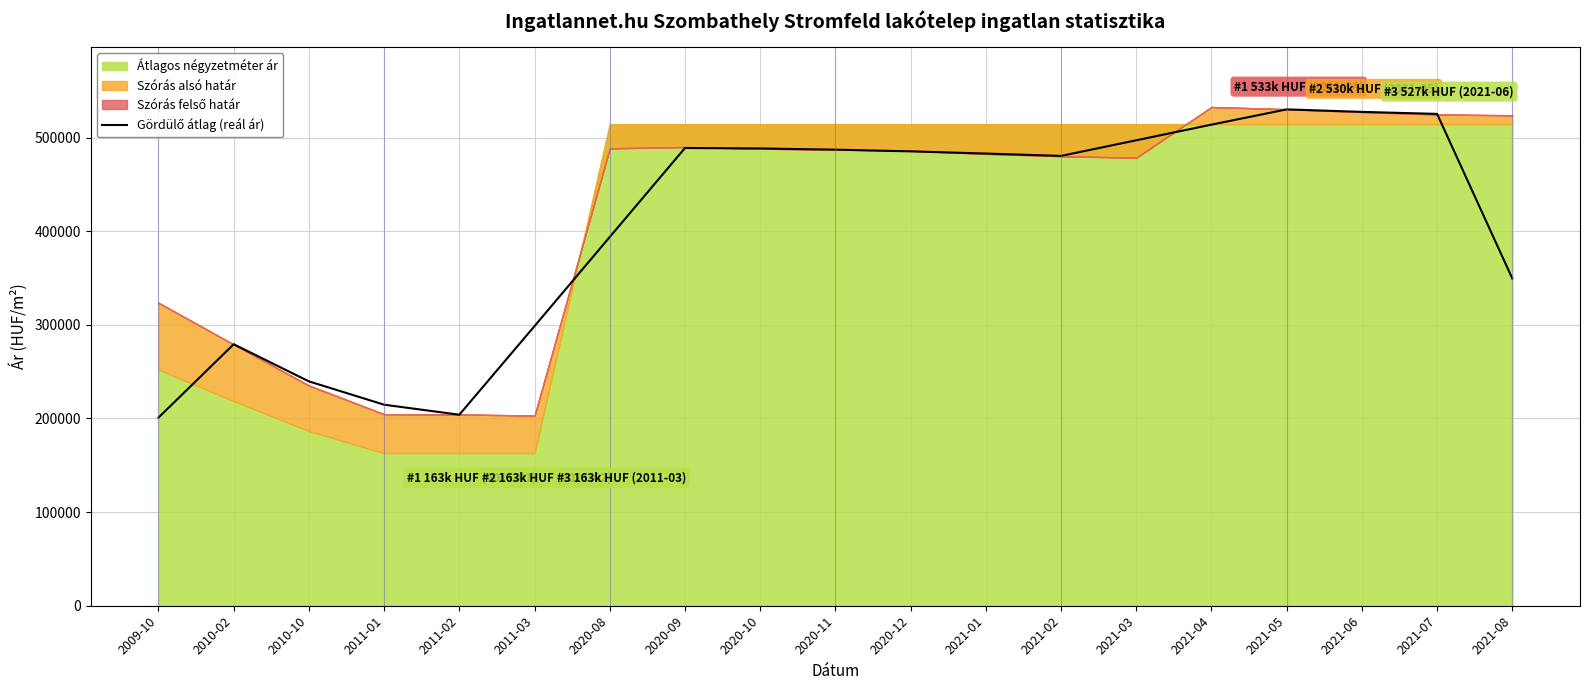

What position from the left is 2021-06?

17